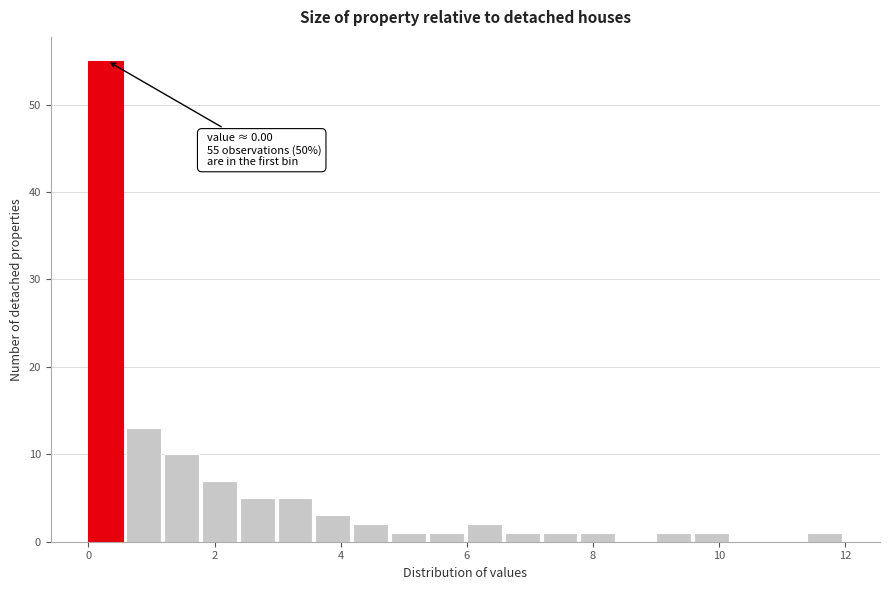

Around what value on the x-axis is the tallest bar? Give the approximate position of its centre, as read against the axis.

0.2